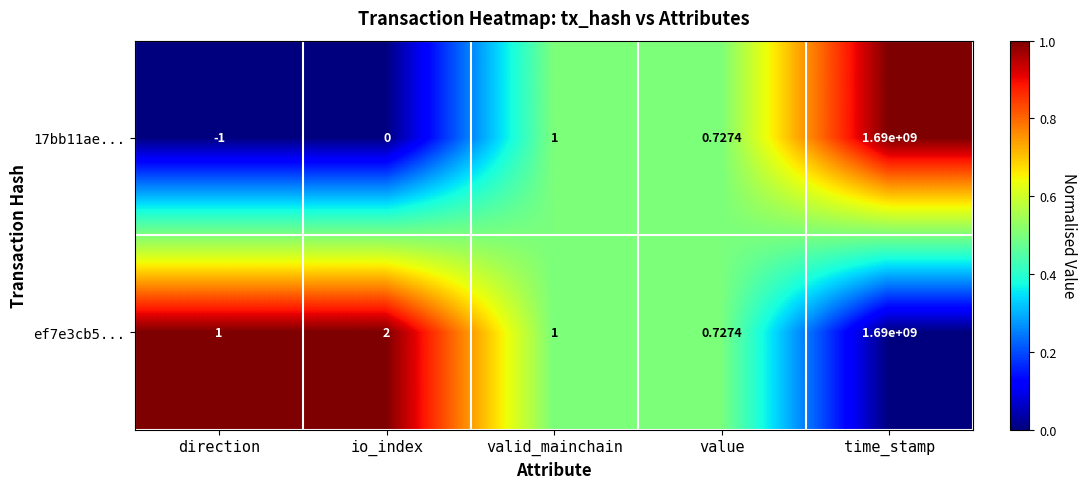

Rank the categories by 17bb11ae... value from lowest to highest.

direction, io_index, value, valid_mainchain, time_stamp